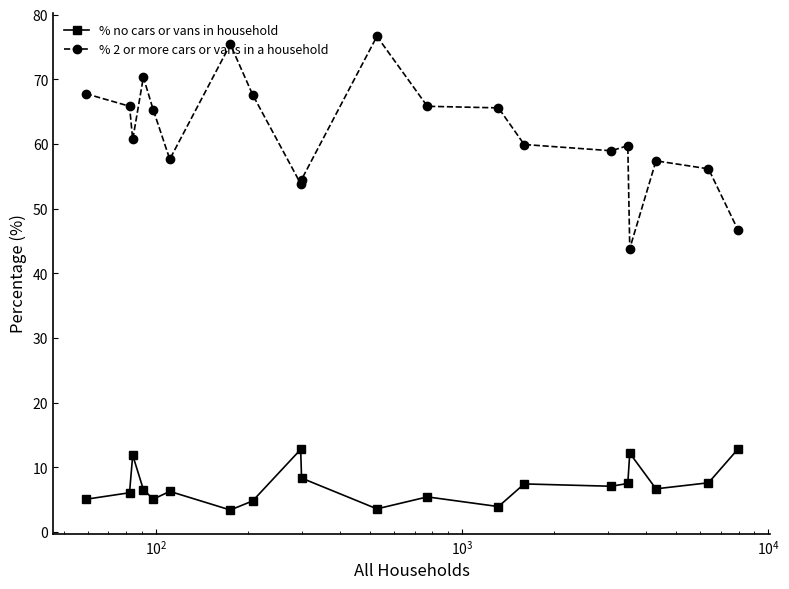

What is the value of the % 2 or more cars or vans in a household point at the 14th from the left?

59.9